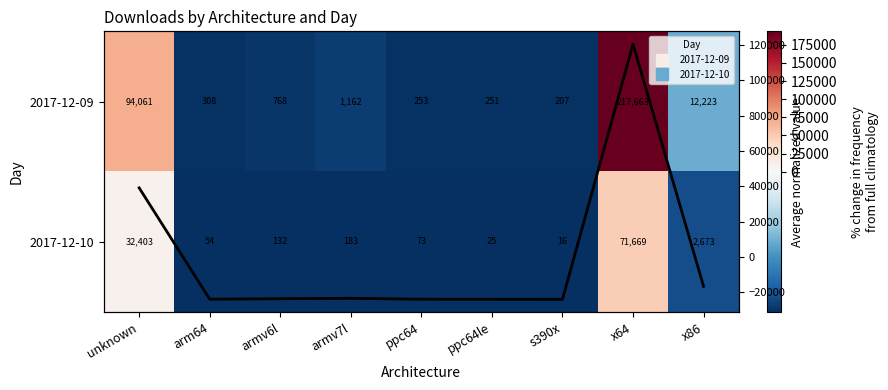

Which series changed the most between arm64 and ppc64le?

2017-12-09